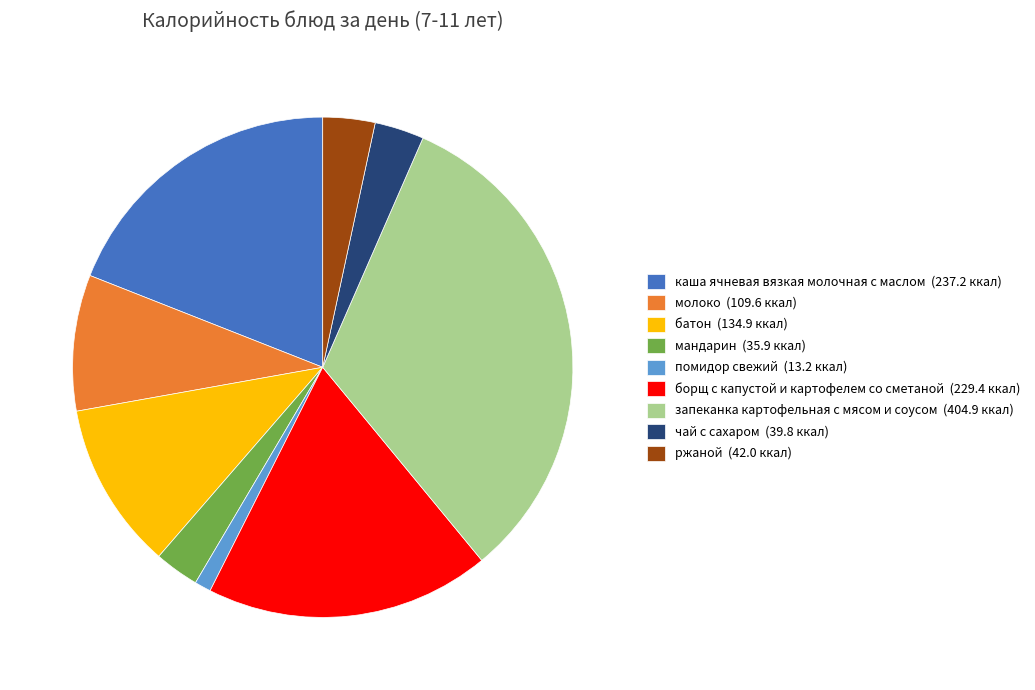

Which category has the biggest portion of the pie?

запеканка картофельная с мясом и соусом